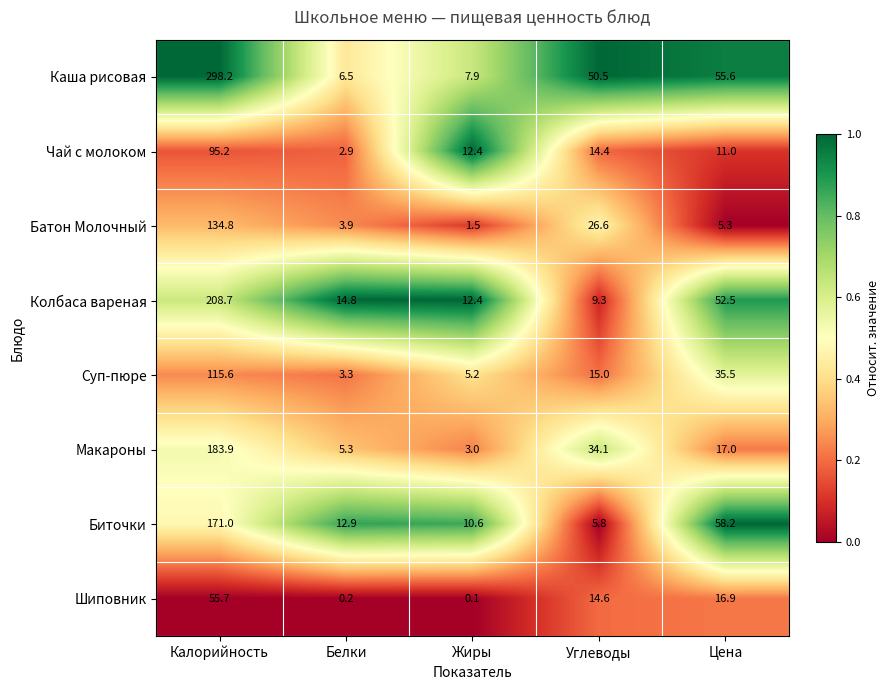

Which series has the largest range (max minus min)?

Каша рисовая